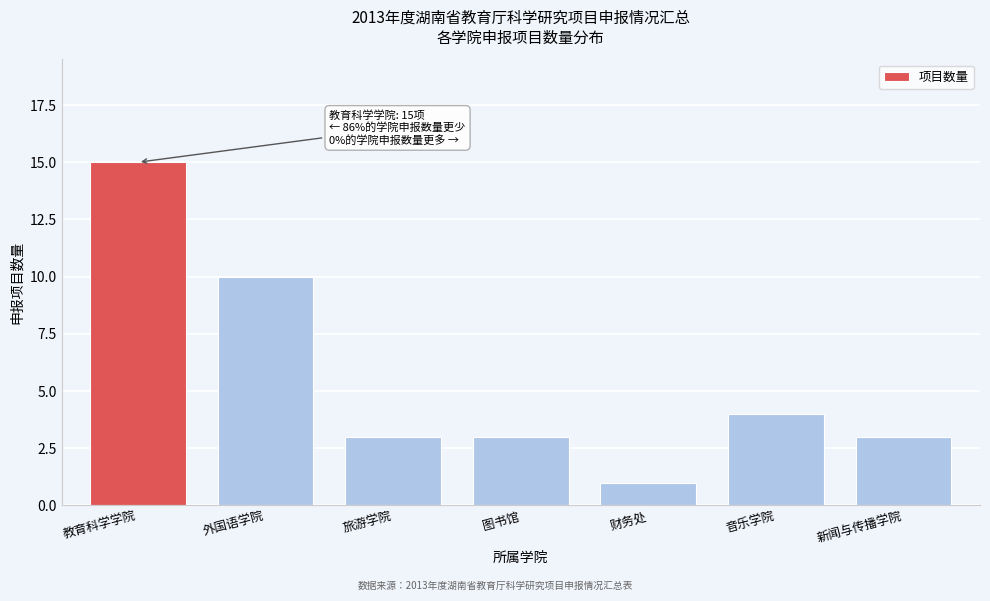

Reading right to left, what are all the values shown in this chart?

3	4	1	3	3	10	15